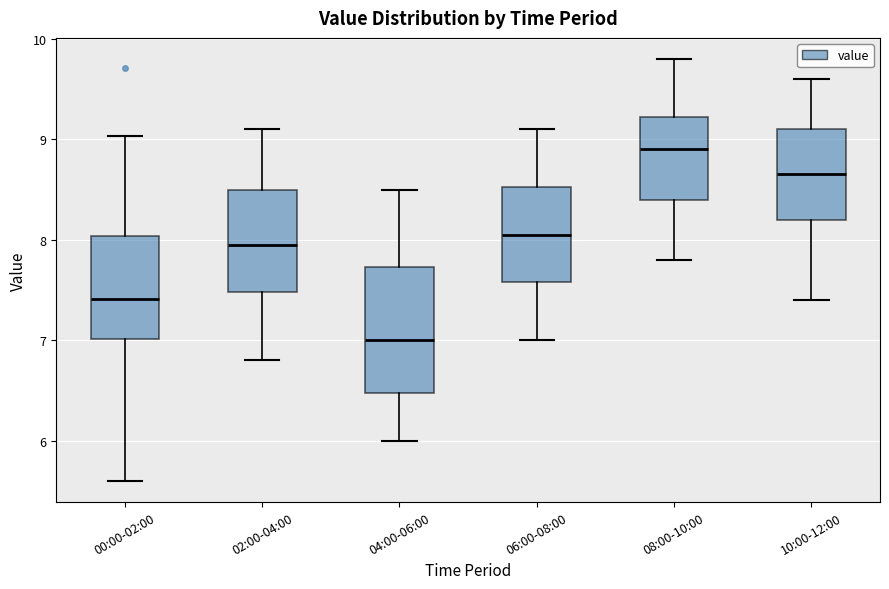

Reading left to right, transcribe this box plot: for each box, give where its median line is, the range the box spans, and where its two whiskers end, as read against the y-axis. The values are not printed on the chart, so give them approximately, as read against the axis.

00:00-02:00: median 7.4, box 7.0 to 8.0, whiskers 5.6 to 9.0
02:00-04:00: median 8.0, box 7.5 to 8.5, whiskers 6.8 to 9.1
04:00-06:00: median 7.0, box 6.5 to 7.7, whiskers 6.0 to 8.5
06:00-08:00: median 8.1, box 7.6 to 8.5, whiskers 7.0 to 9.1
08:00-10:00: median 8.9, box 8.4 to 9.2, whiskers 7.8 to 9.8
10:00-12:00: median 8.7, box 8.2 to 9.1, whiskers 7.4 to 9.6